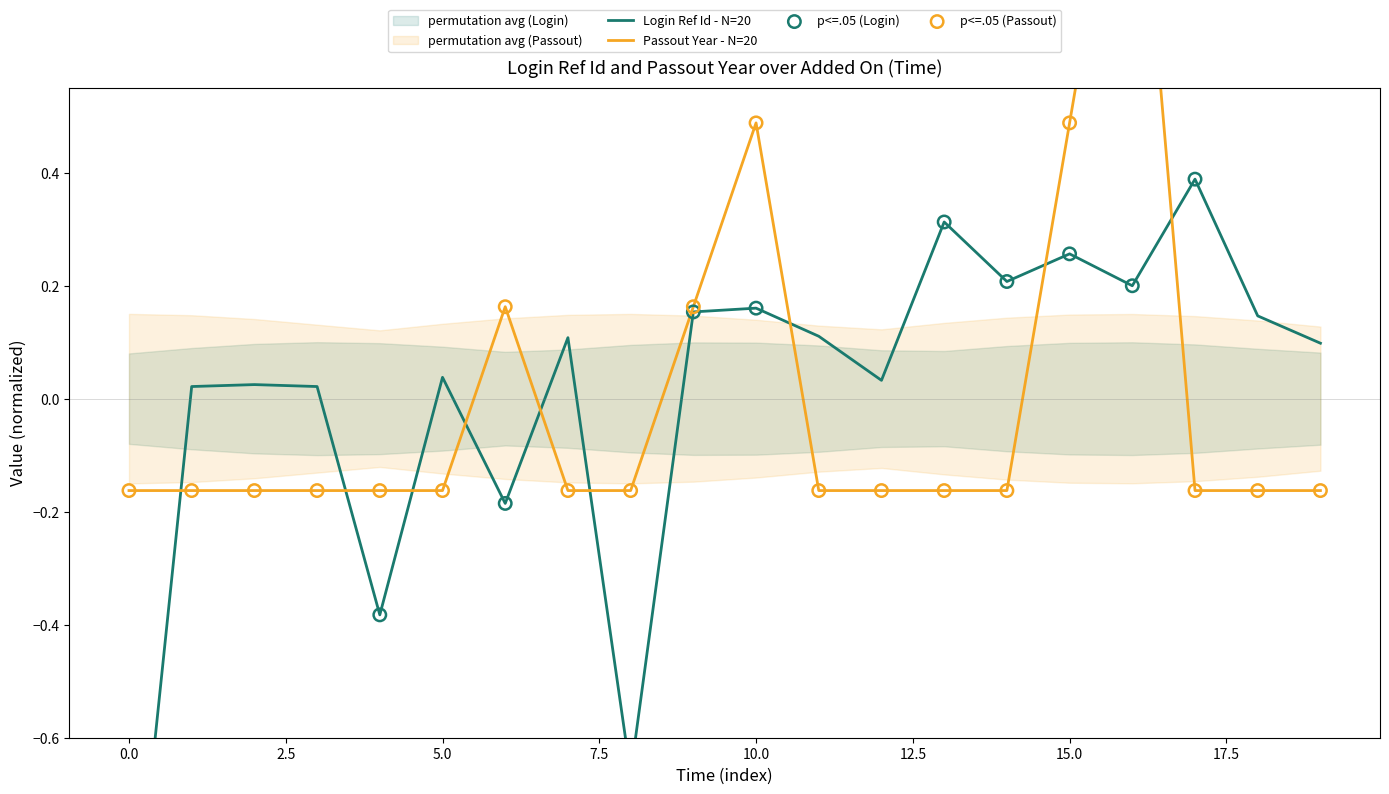

Which series has the widest spread of Y values?

Login Ref Id (normalized)